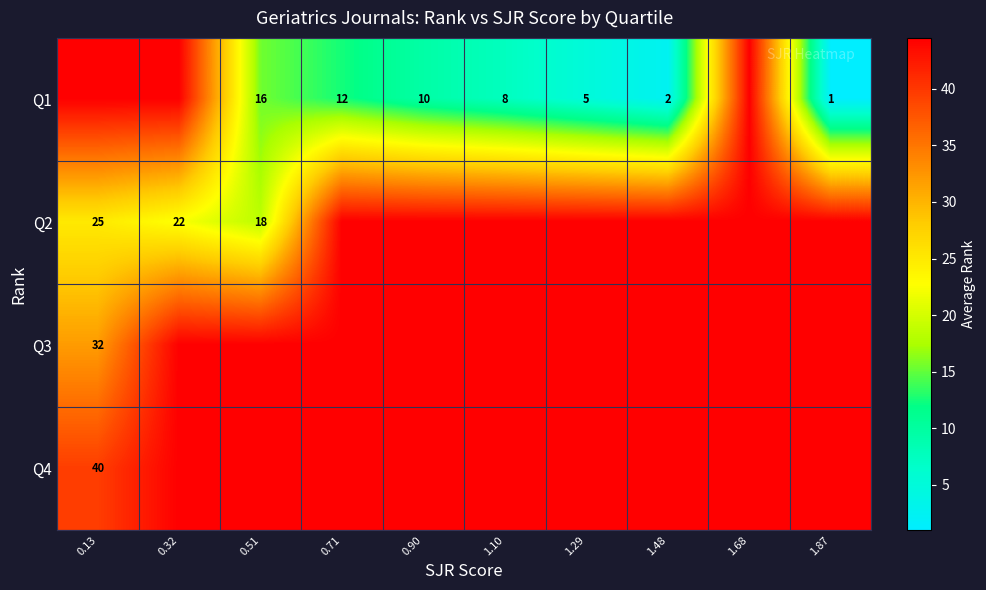

True or false: Q1 has a value of 1.0 at 1.87.

True